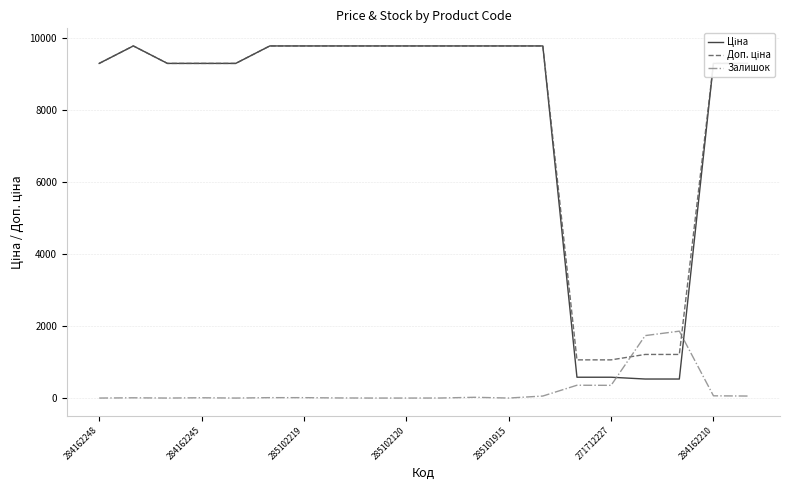

What is the average value of the Залишок series?

226.8